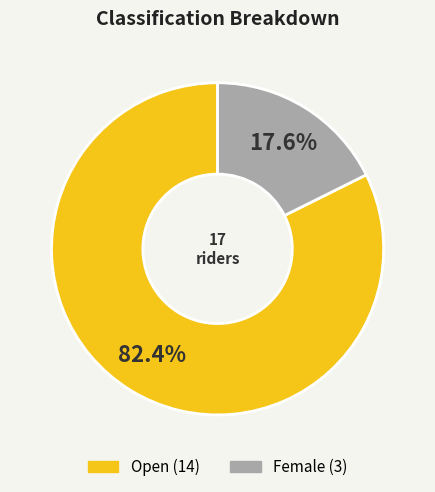

Does Open account for over 50% of the chart?

Yes